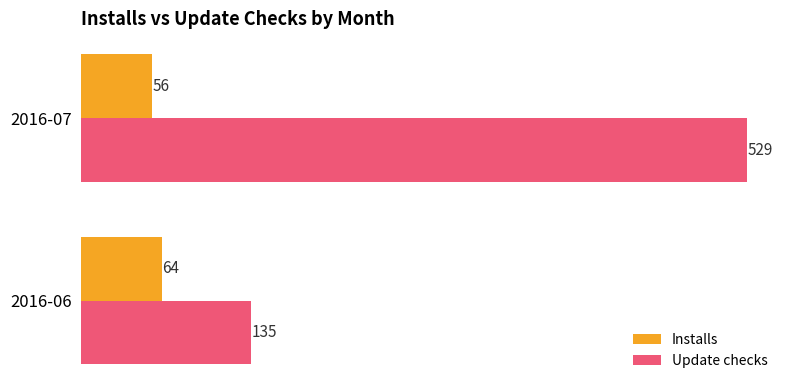

Which series changed the most between 2016-06 and 2016-07?

Update checks